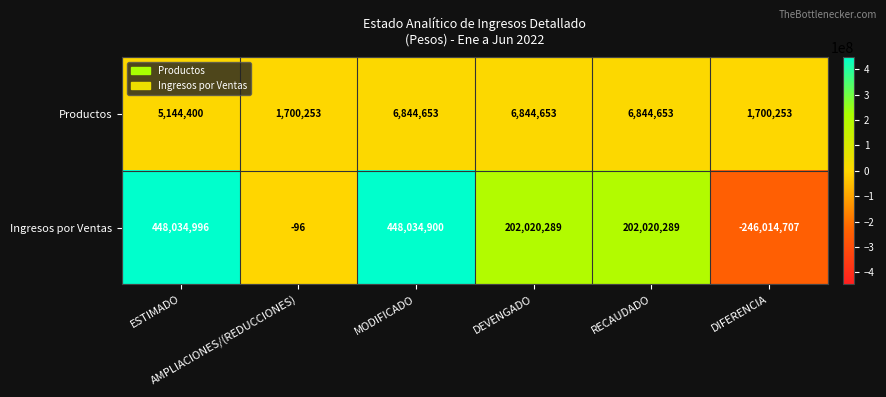

How many Productos values are between 1700253 and 6844653?

6